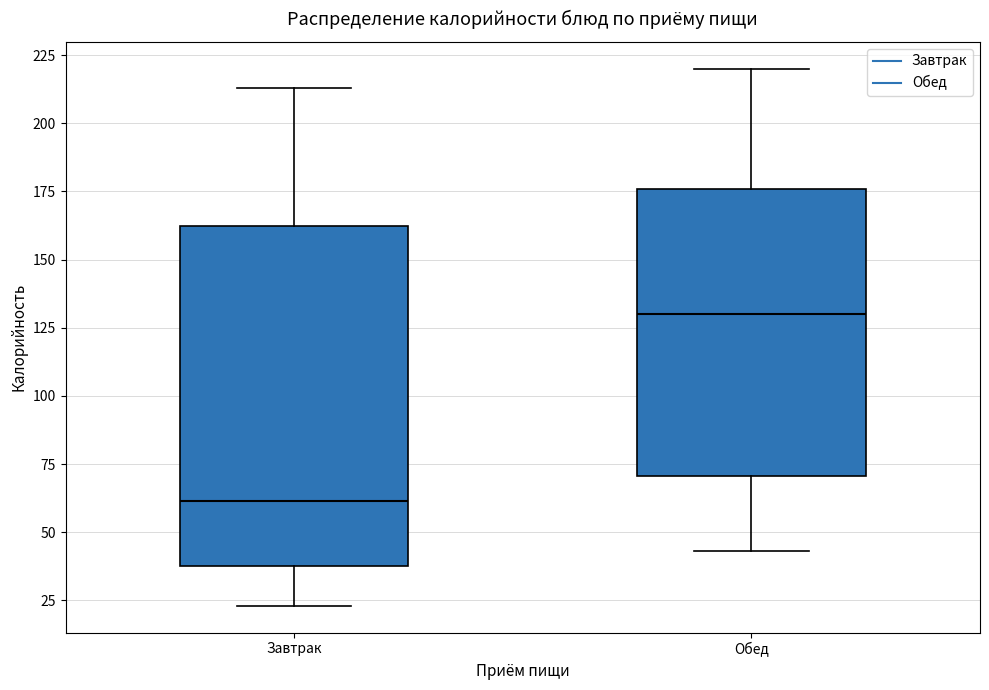

Reading left to right, read every box against the y-axis: the position of its median line, the range the box covers, and the ends of its whiskers. The values are not printed on the chart, so give them approximately, as read against the axis.

Завтрак: median 60, box 40 to 165, whiskers 25 to 215
Обед: median 130, box 70 to 175, whiskers 45 to 220